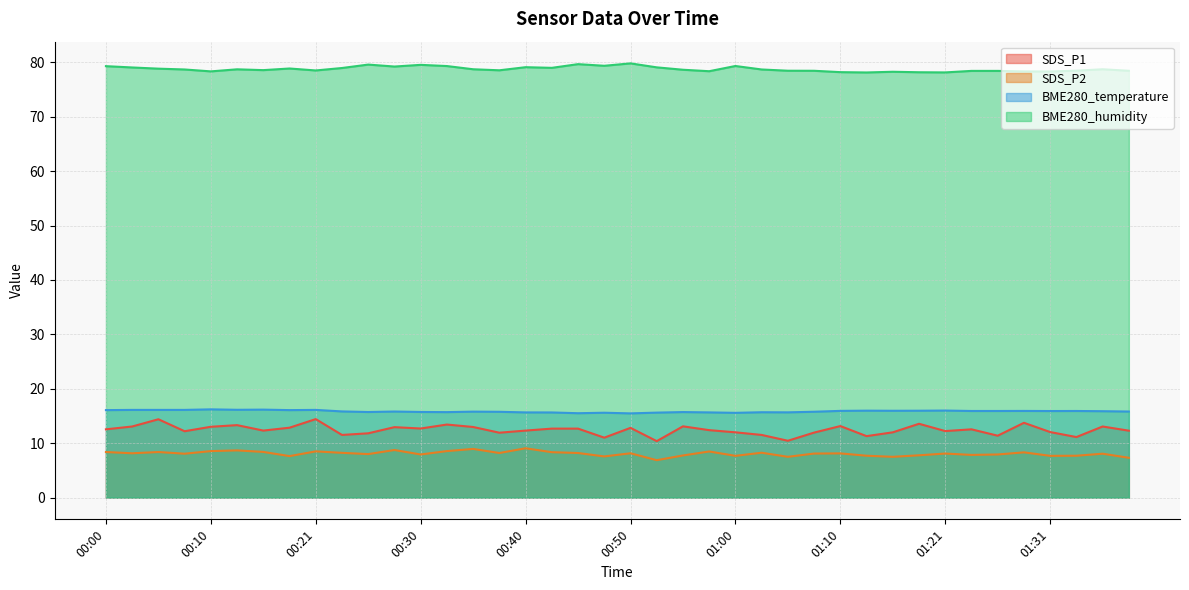

Count the number of data series in this chart.

4